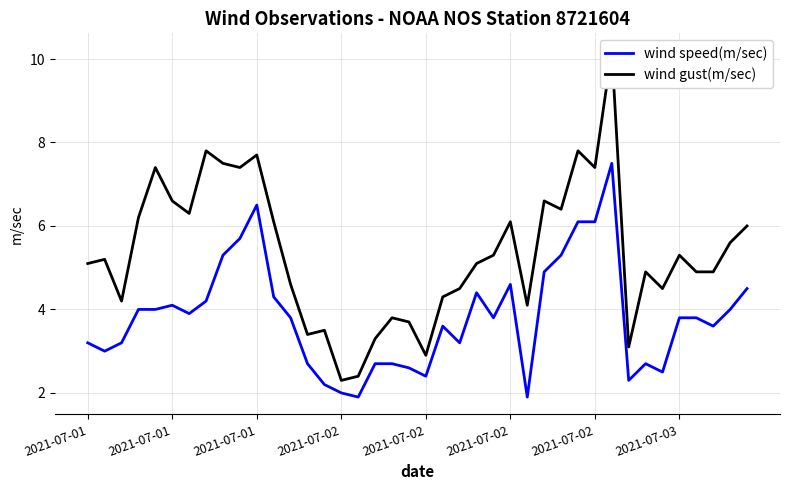

How many data points in wind gust(m/sec) are above 5?

22